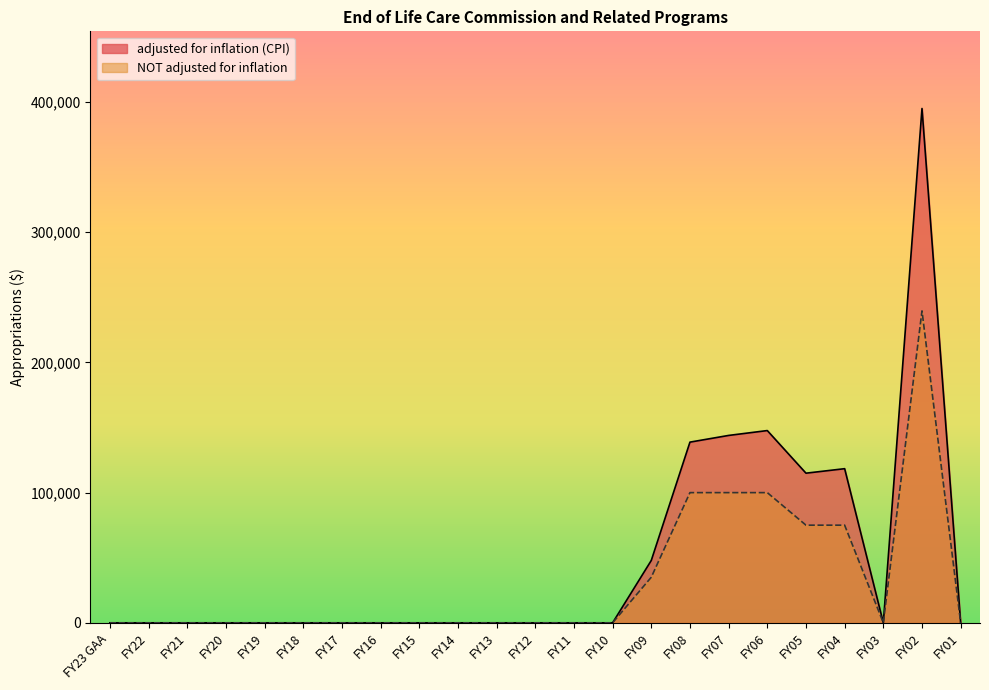

Does the chart have visible grid lines?

No